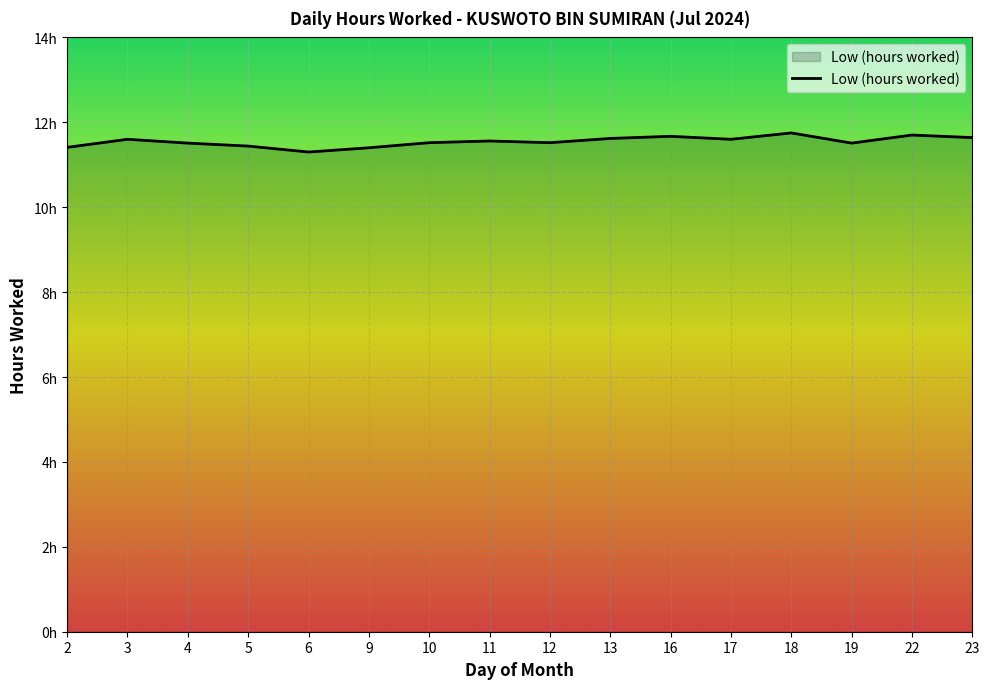

Between 23 and 2, which is larger?

23